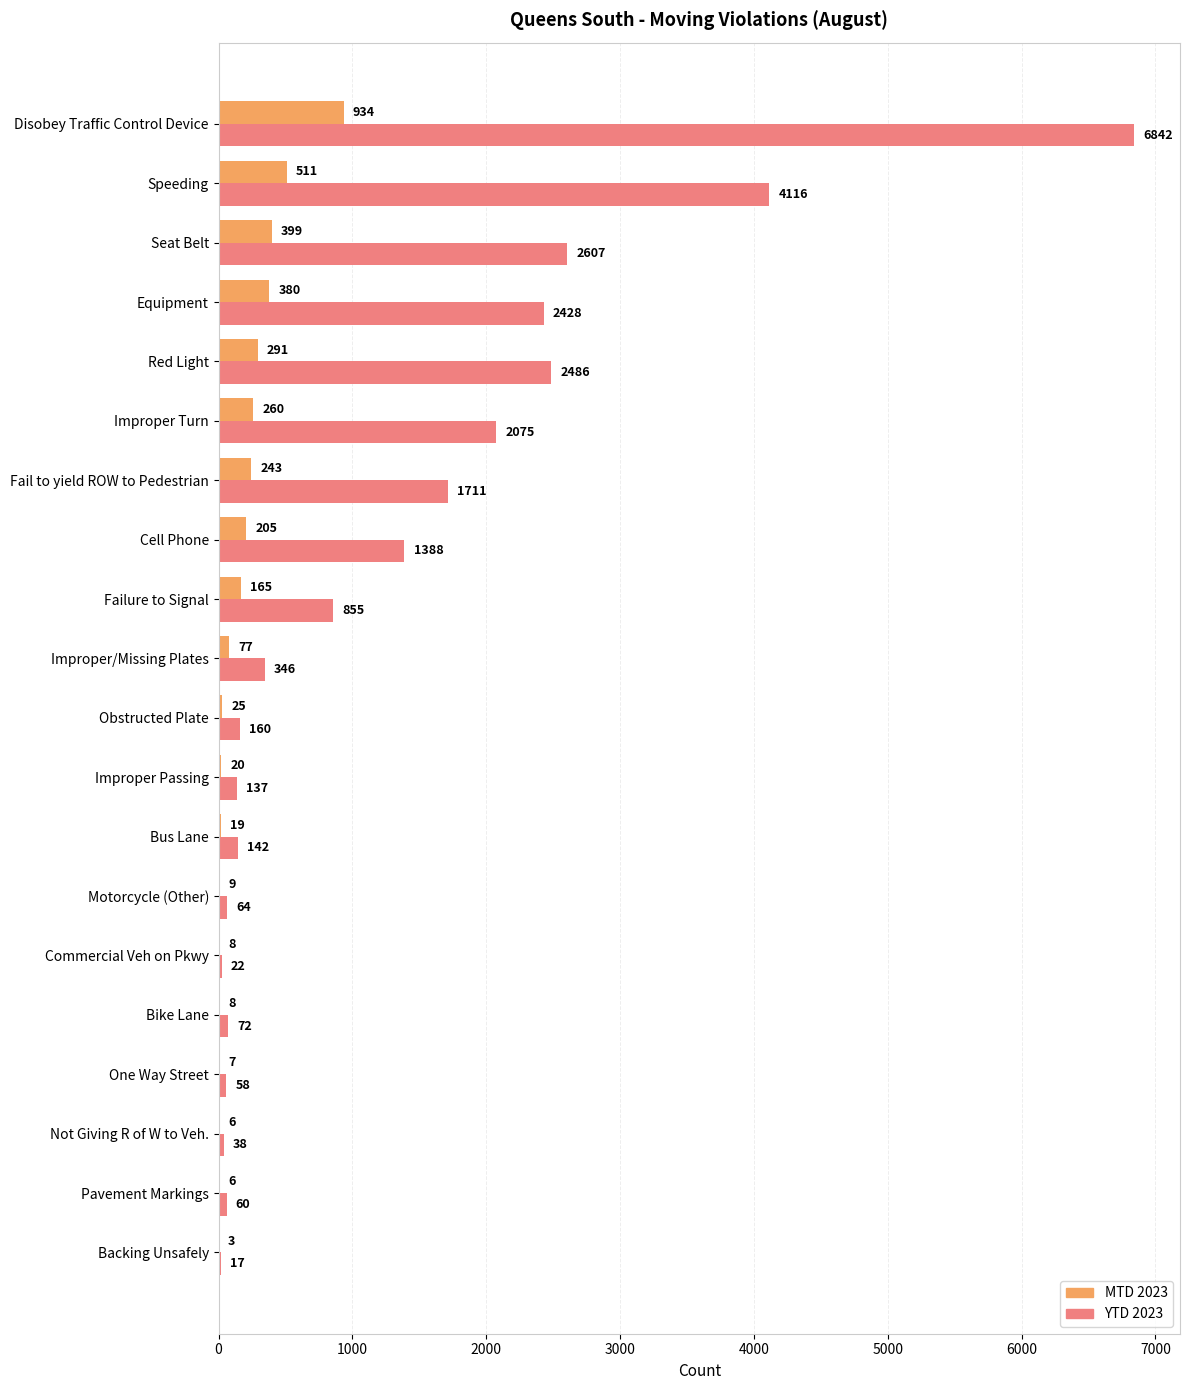

Read the MTD 2023 value at Improper/Missing Plates, to the nearest 10.

80